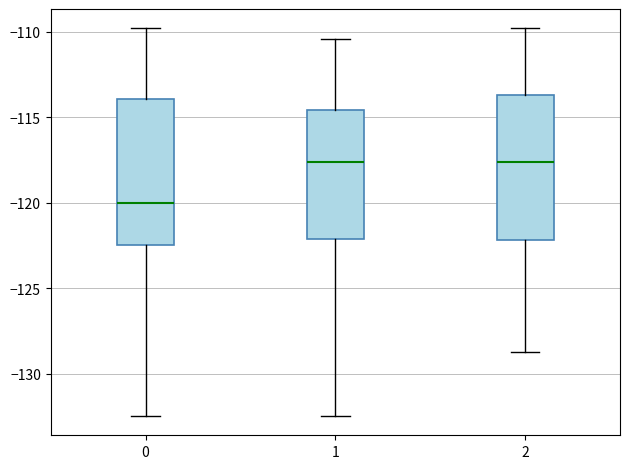

Reading left to right, transcribe this box plot: for each box, give where its median line is, the range the box spans, and where its two whiskers end, as read against the y-axis. The values are not printed on the chart, so give them approximately, as read against the axis.

0: median -120.0, box -122.5 to -114.0, whiskers -132.5 to -110.0
1: median -117.5, box -122.0 to -114.5, whiskers -132.5 to -110.5
2: median -117.5, box -122.0 to -113.5, whiskers -128.5 to -110.0